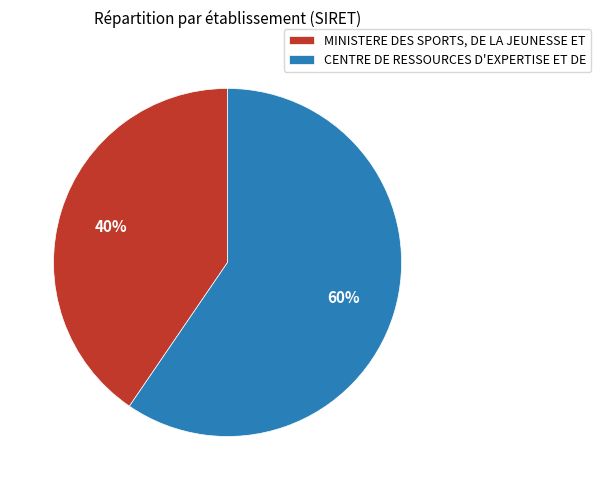

Combined, do CENTRE DE RESSOURCES D'EXPERTISE ET DE and MINISTERE DES SPORTS, DE LA JEUNESSE ET account for over 50%?

Yes